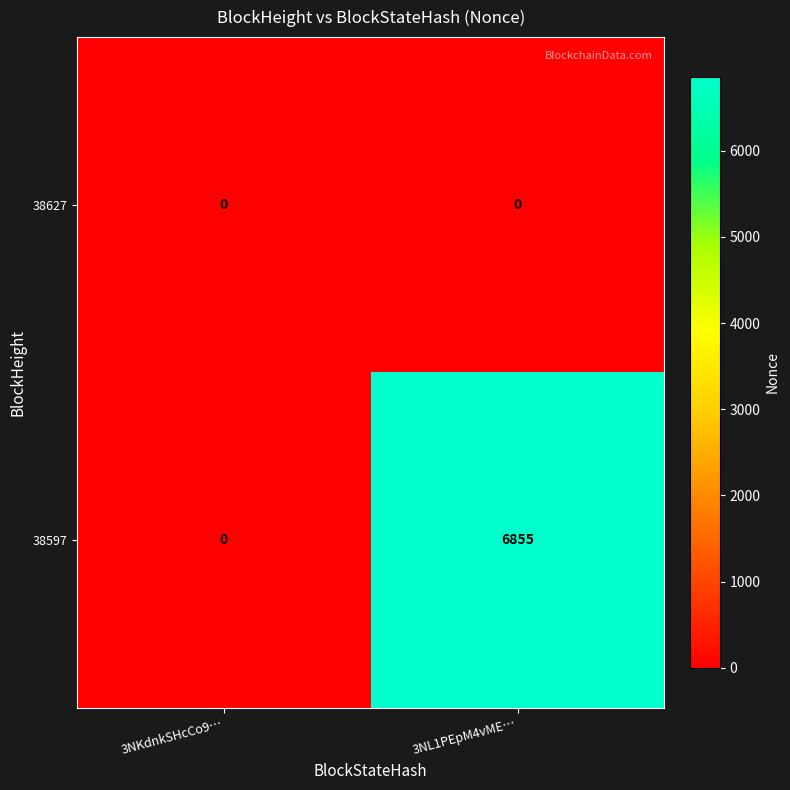

What is the difference between the maximum and minimum values in the 38597 series?

6855